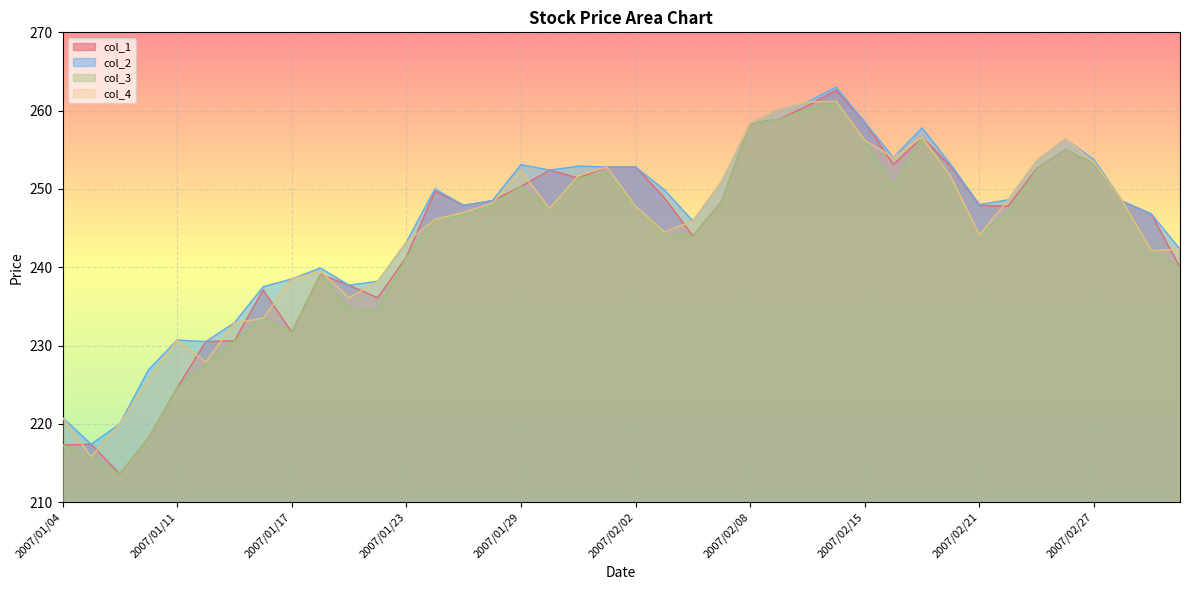

At which category does col_2 reach its first local valley?

2007/01/05